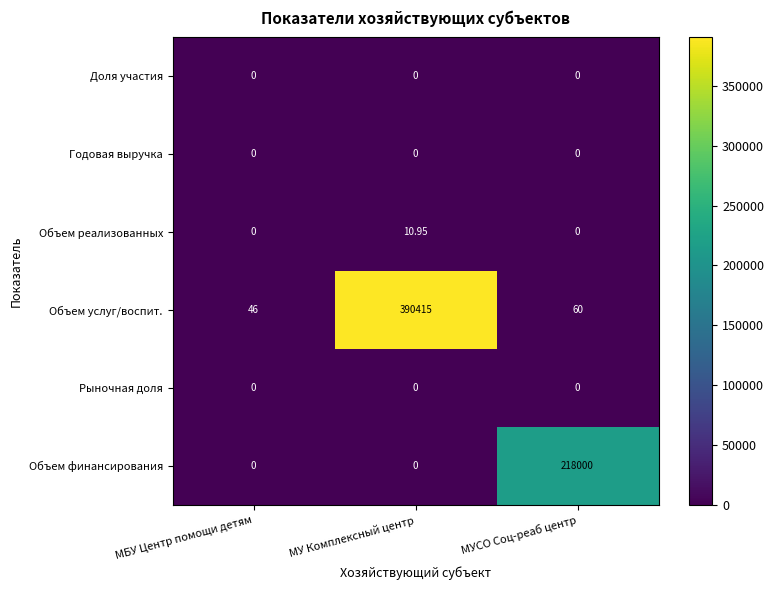

Which series has the largest range (max minus min)?

Объем услуг/воспит.